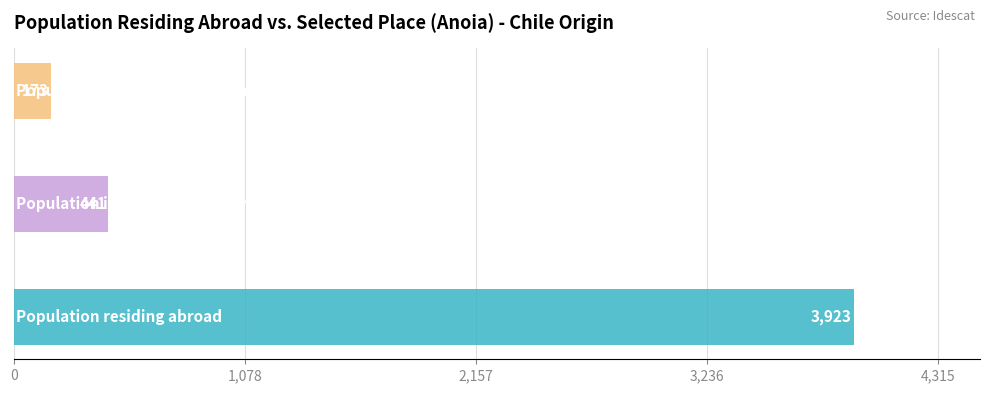

Is it true that Population in selected place (%) equals 4.4 at 2023?

True